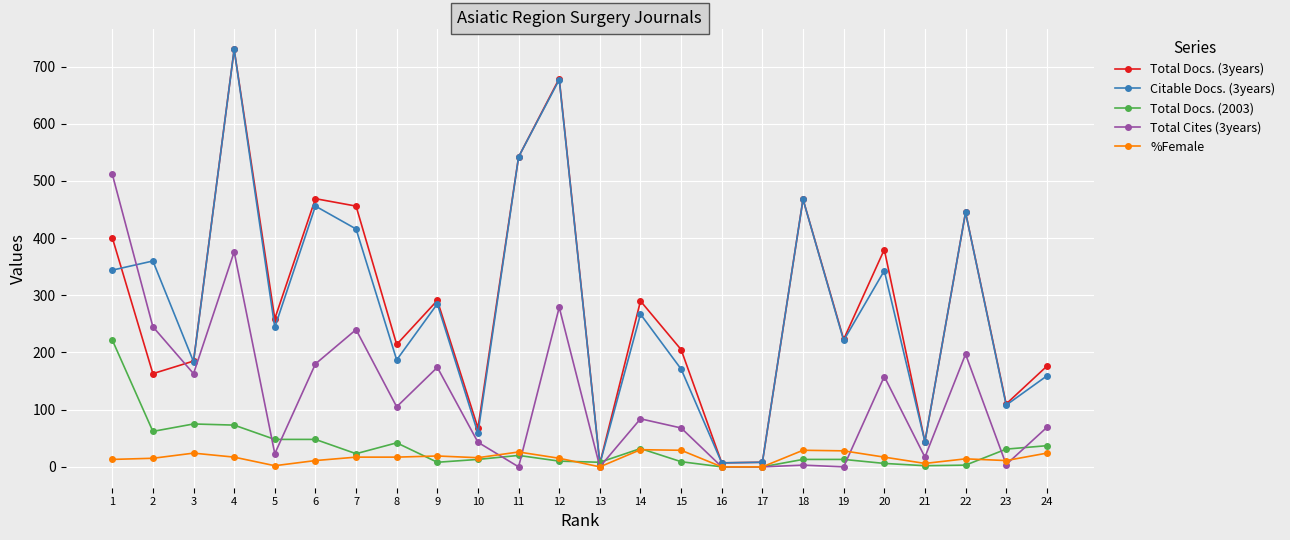

True or false: Citable Docs. (3years) and Total Cites (3years) intersect in this chart.

True